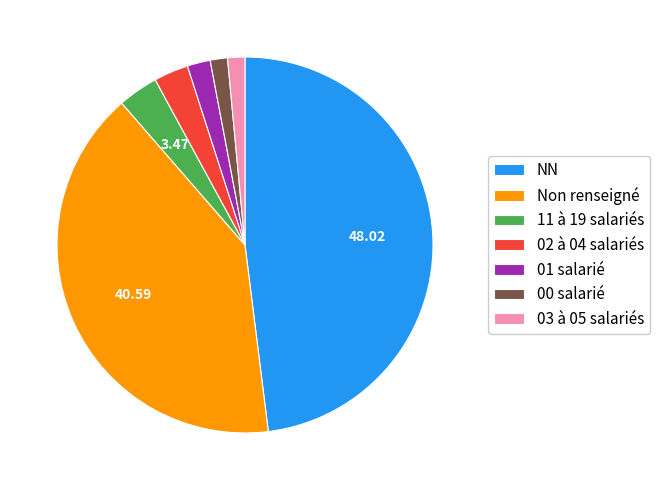

Does any single category account for the majority?

No